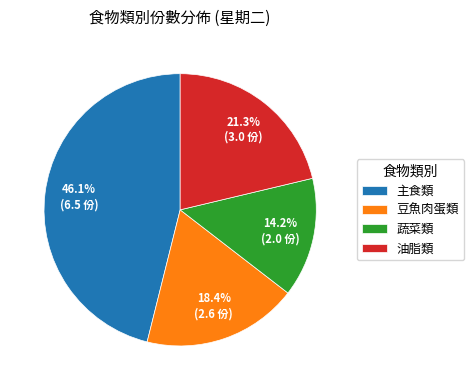

Rank the categories by value from lowest to highest.

蔬菜類, 豆魚肉蛋類, 油脂類, 主食類